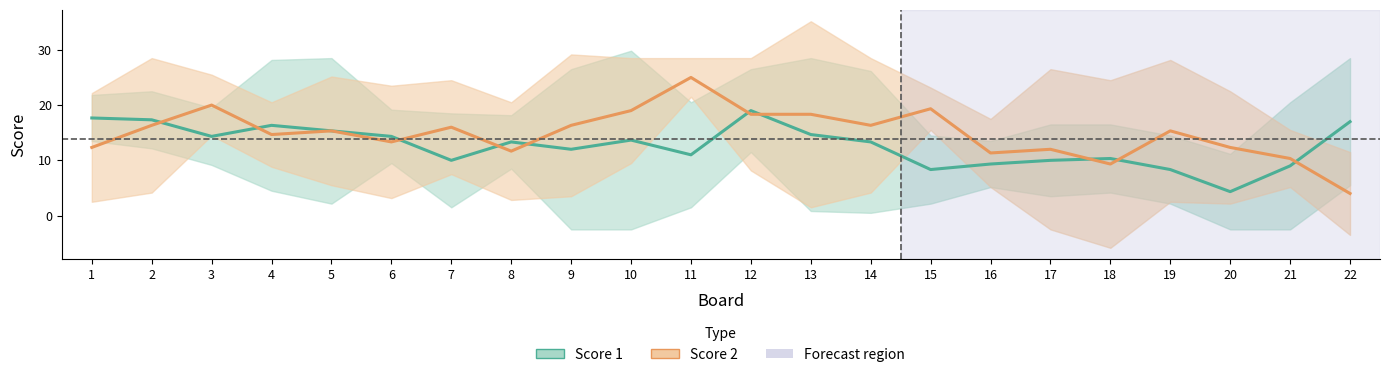

How many intersections are there between Score 1 and Score 2?

10